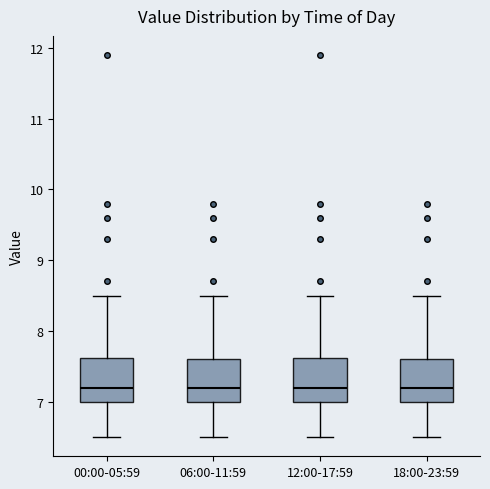

Where does the median line of the box for 12:00-17:59 sit on the y-axis? The values are not printed on the chart, so give them approximately, as read against the axis.

7.2